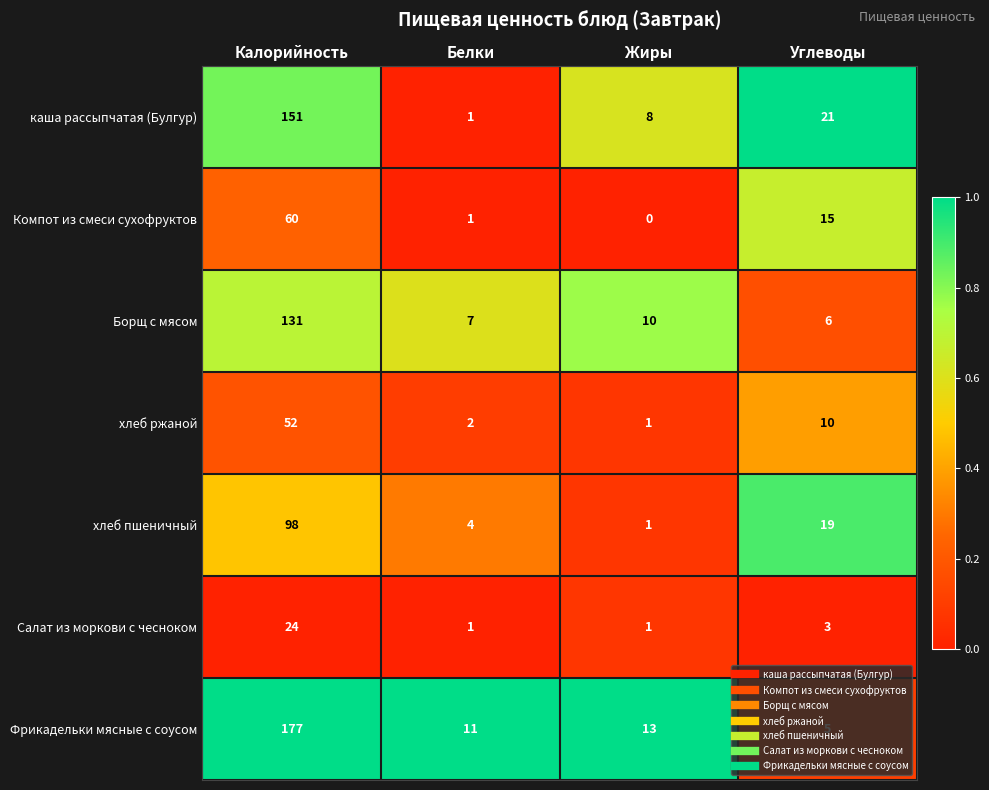

Which series changed the most between Белки and Жиры?

каша рассыпчатая (Булгур)